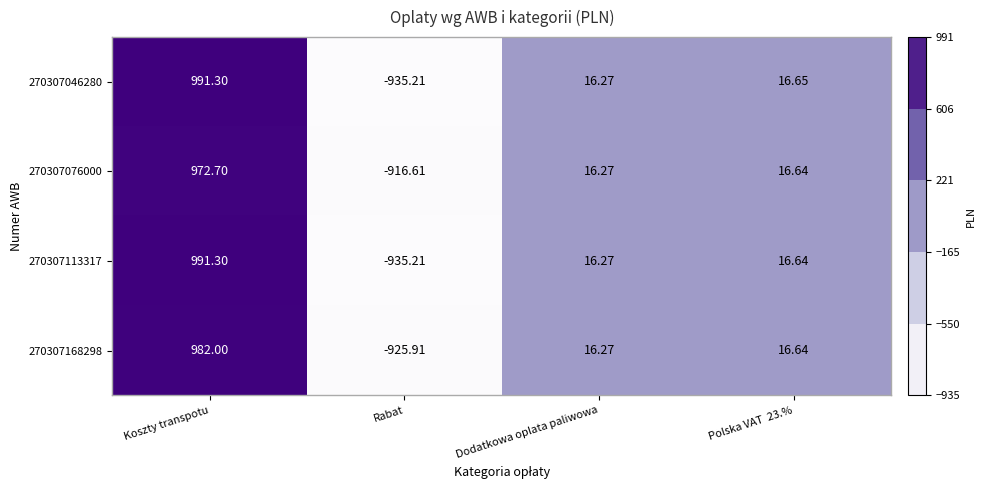

Which category has the highest value in the 270307168298 series?

Koszty transpotu